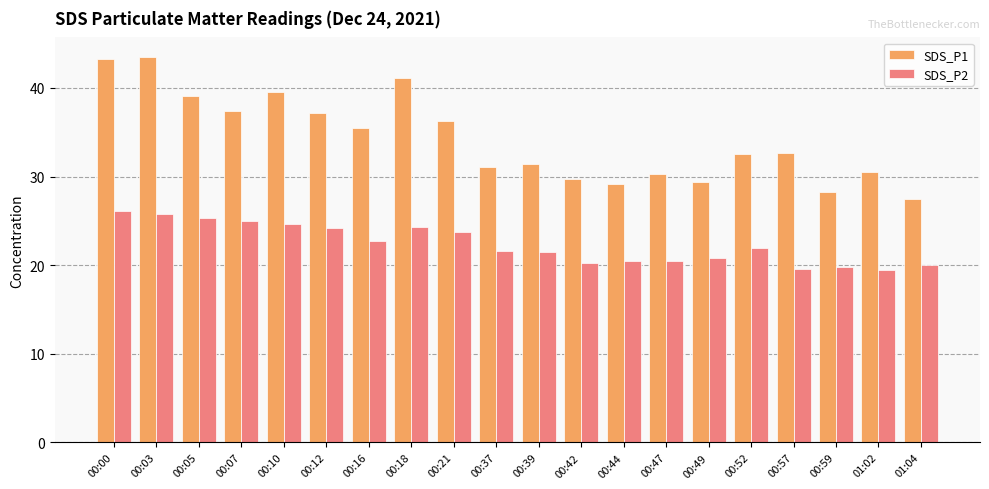

Which series has the largest total across all categories?

SDS_P1